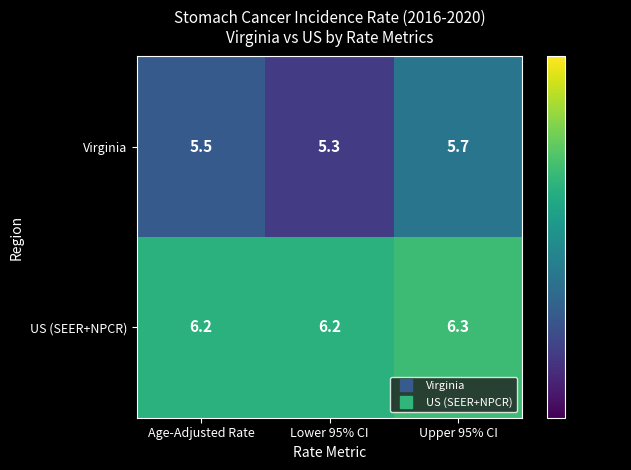

Rank the series at Upper 95% CI from highest to lowest value.

US (SEER+NPCR), Virginia